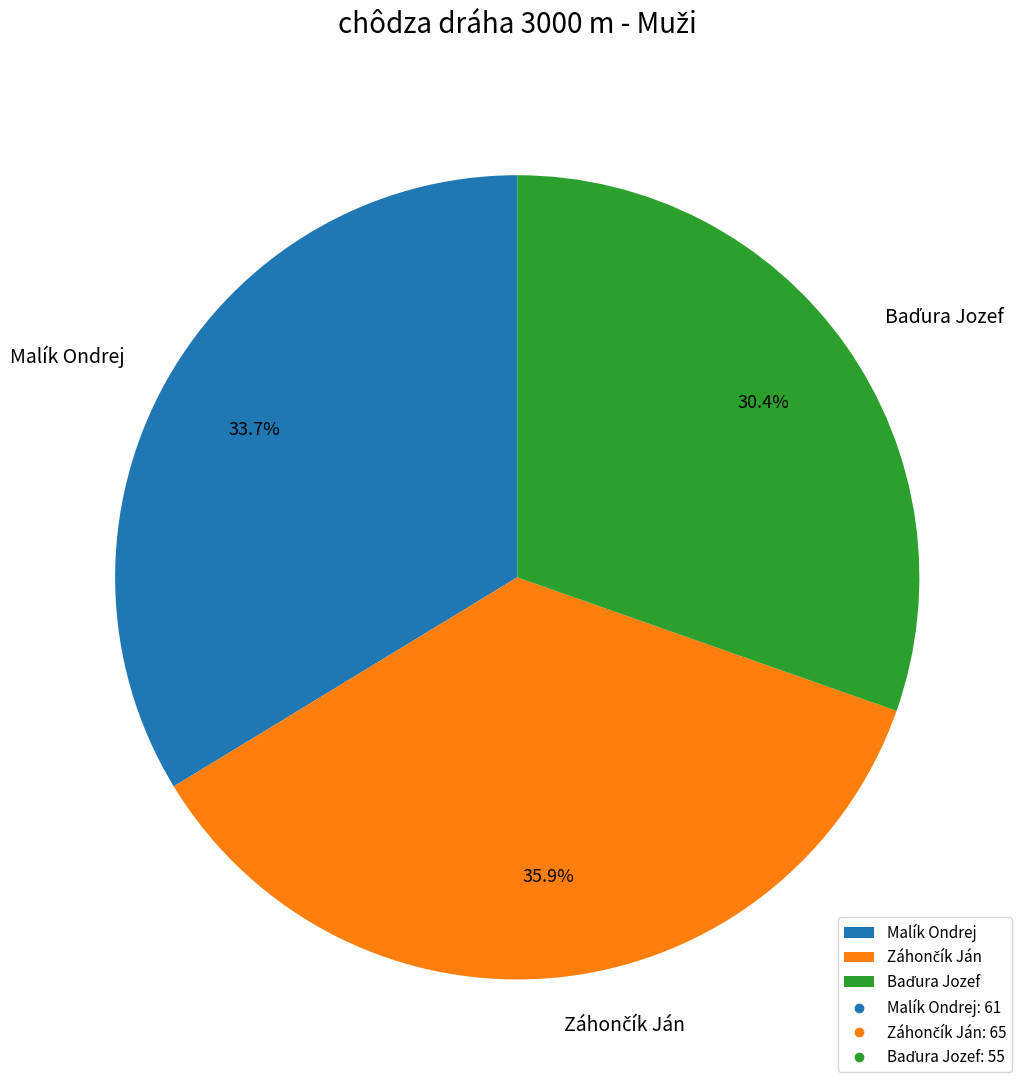

Is there a majority slice in this chart?

No